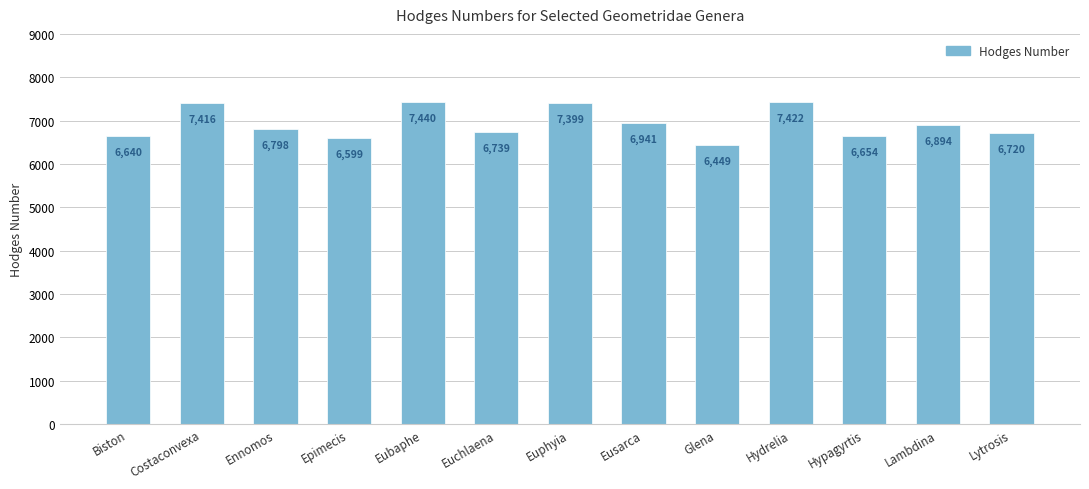

List the labels in order of value, largest first.

Eubaphe, Hydrelia, Costaconvexa, Euphyia, Eusarca, Lambdina, Ennomos, Euchlaena, Lytrosis, Hypagyrtis, Biston, Epimecis, Glena